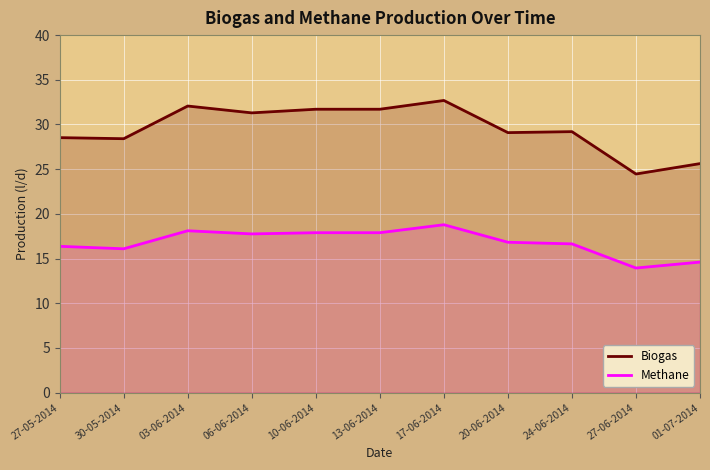

What is the maximum value shown in the chart?

32.7